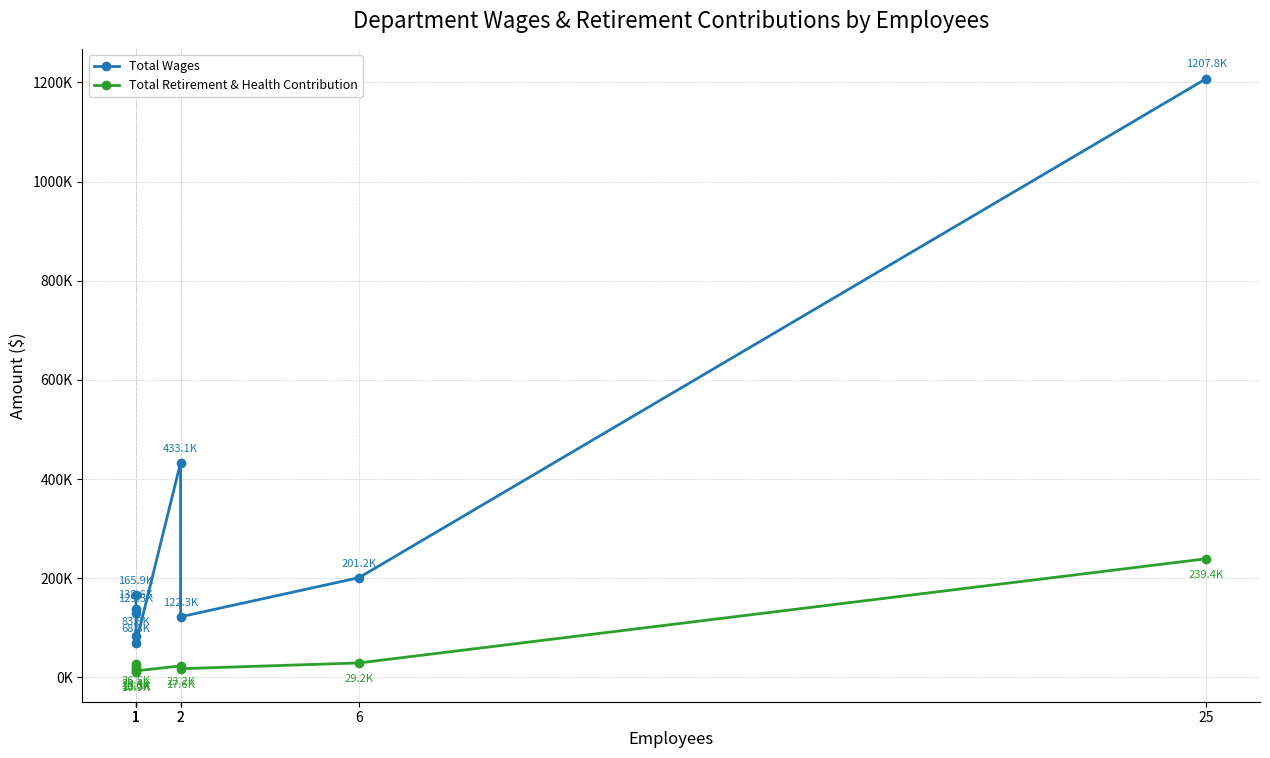

At how many categories does at least one series exceed 903416?

1